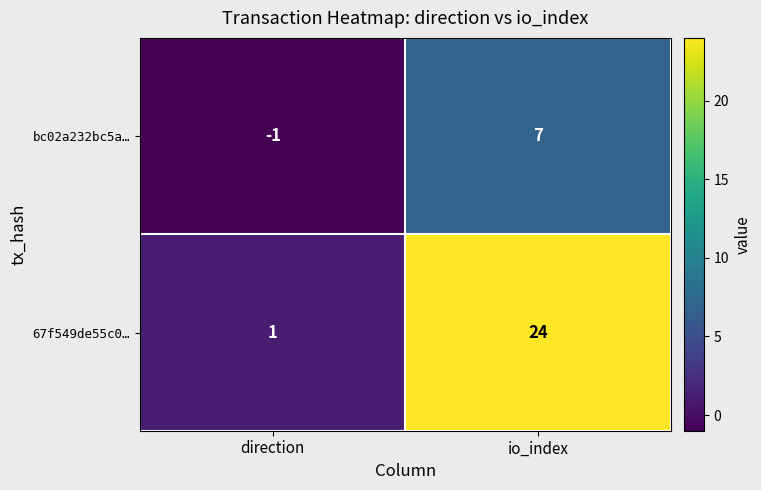

Reading left to right, extract all data points from this chart.

bc02a232bc5a…: -1	7
67f549de55c0…: 1	24